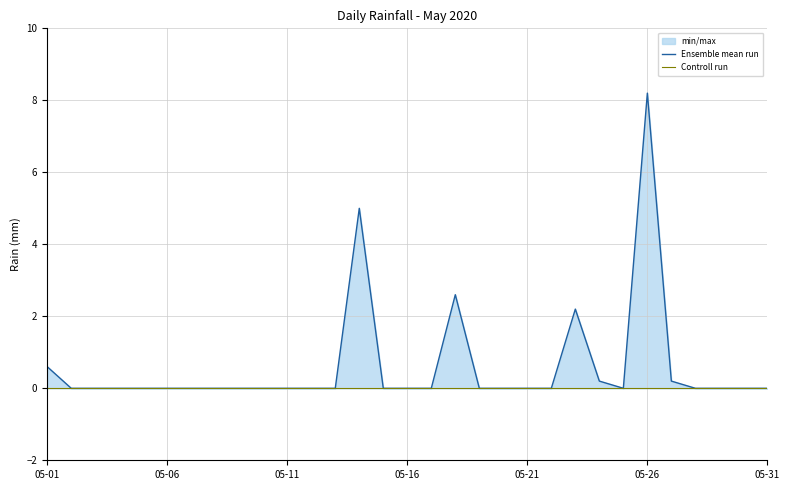

Between 28 and 29, which series saw the biggest shift?

Ensemble mean run